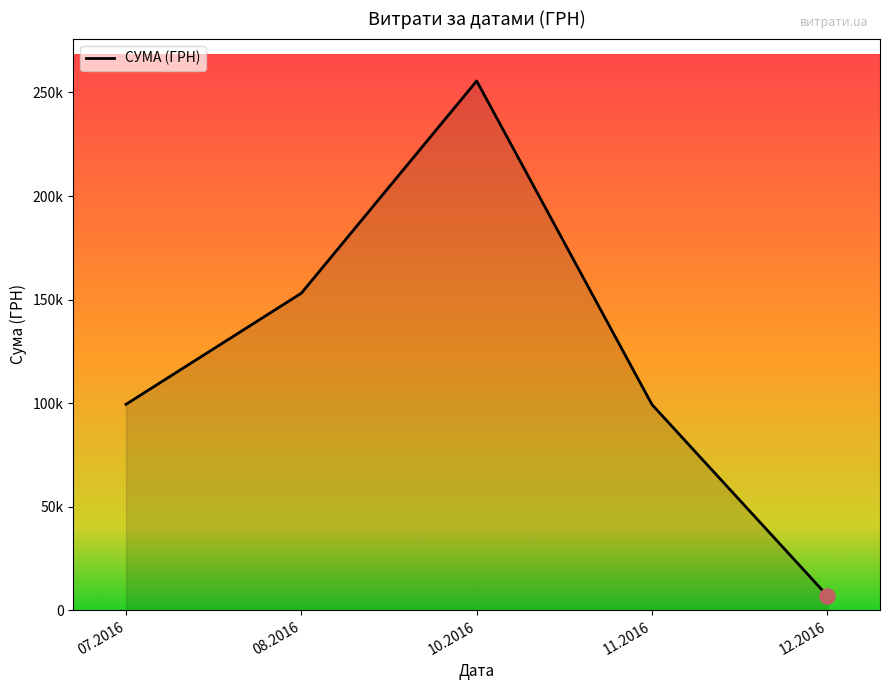

Is this an area chart (filled region under the line)?

Yes